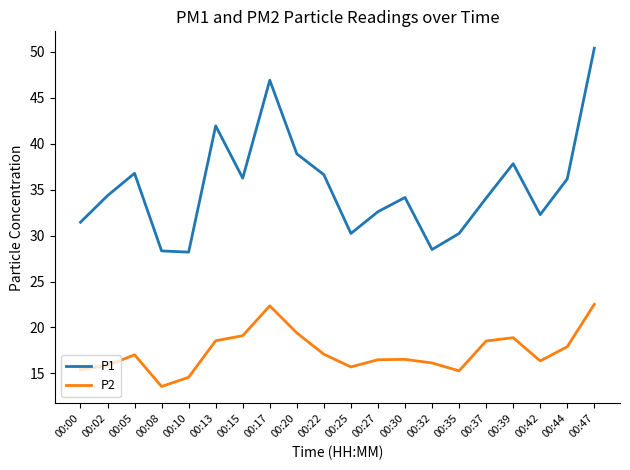

At which label does P1 reach its peak?

00:47